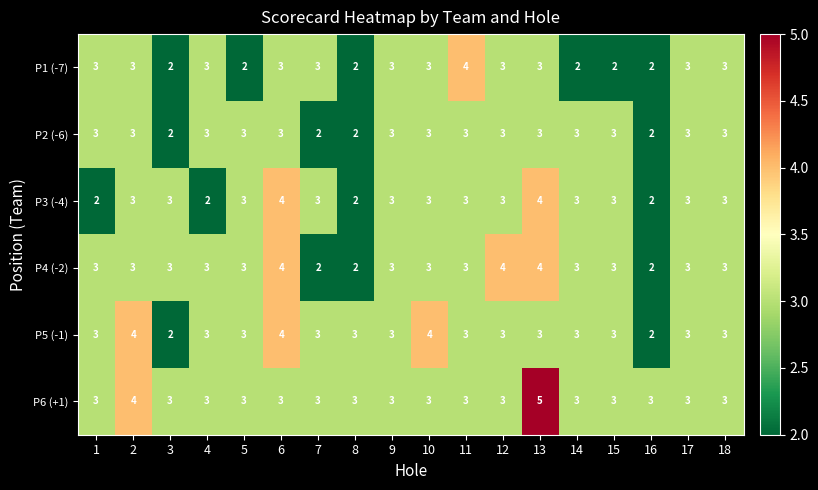

What is the spread (max minus min) of values at 3?

1